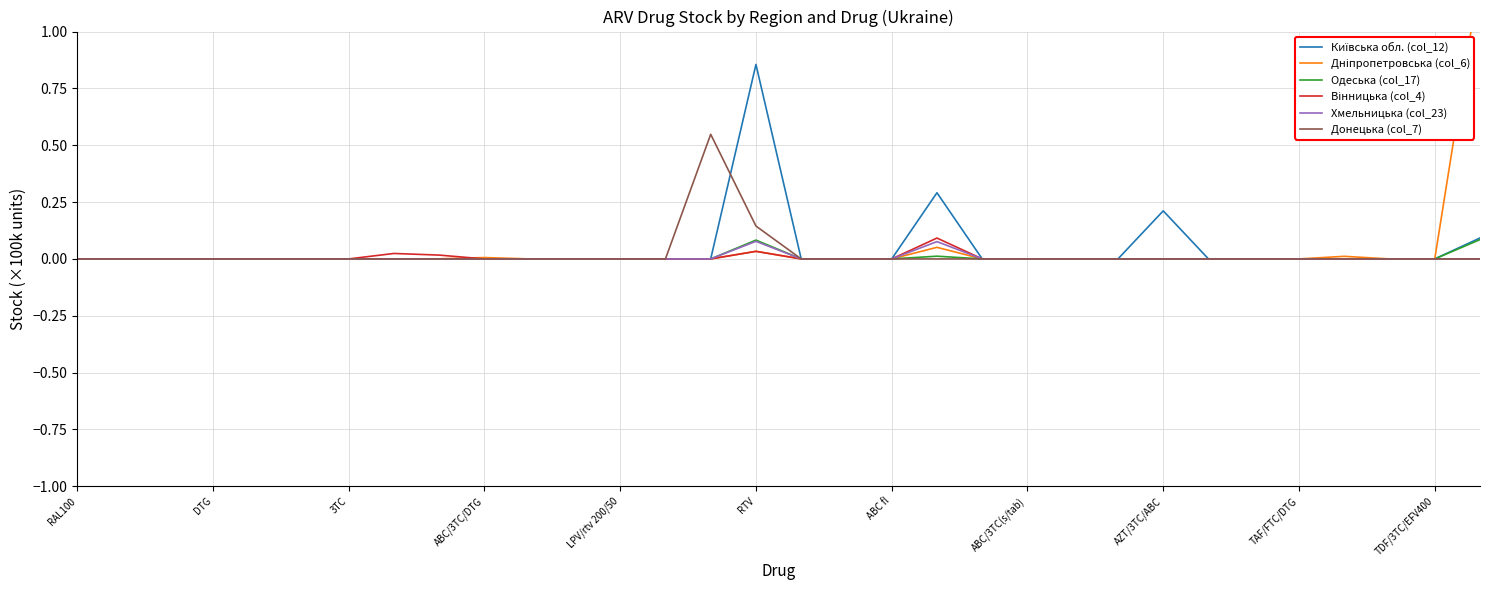

What are all the series names shown in the legend?

Київська обл. (col_12), Дніпропетровська (col_6), Одеська (col_17), Вінницька (col_4), Хмельницька (col_23), Донецька (col_7)